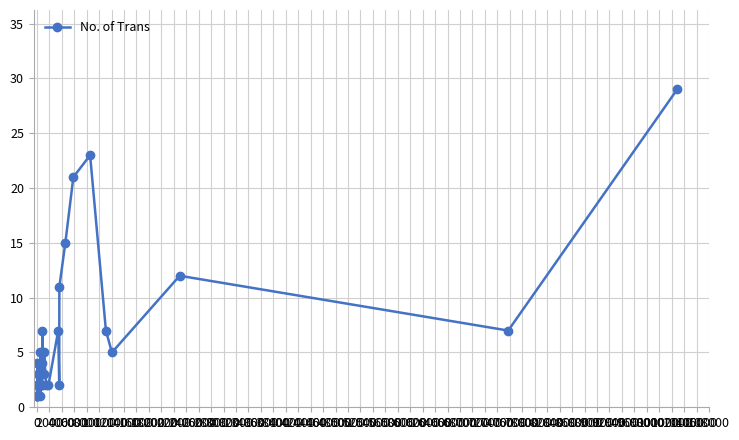

Reading left to right, list all the values displayed in this chart.

1	1	2	1	4	1	2	3	2	2	2	3	3	3	2	2	1	5	2	2	2	5	4	7	3	3	5	2	2	7	2	11	15	21	23	7	5	12	7	29